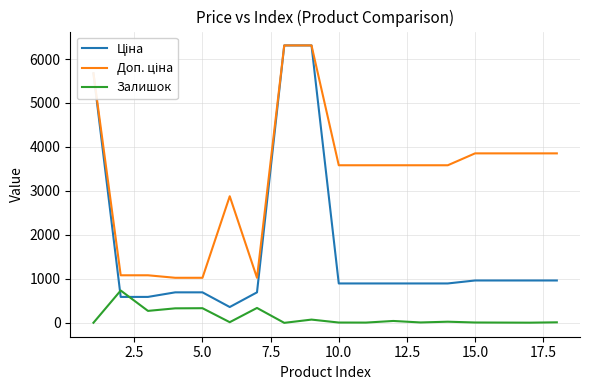

What is the maximum value shown in the chart?

6308.8